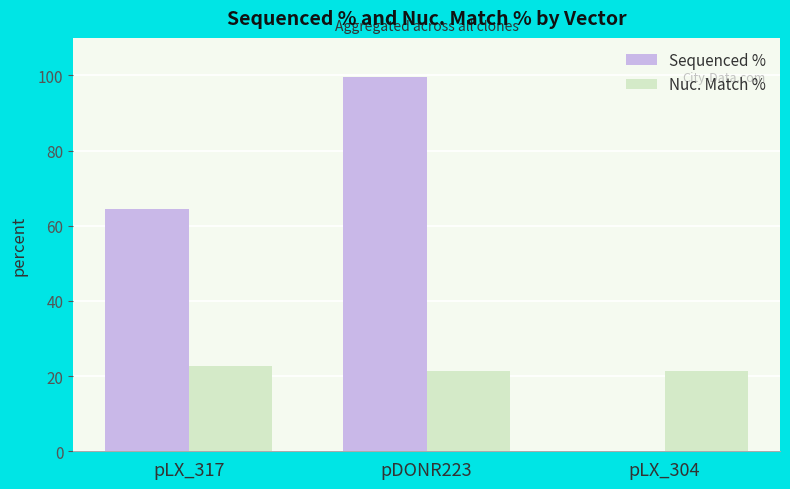

Where does the Sequenced % series first go above 64?

pLX_317